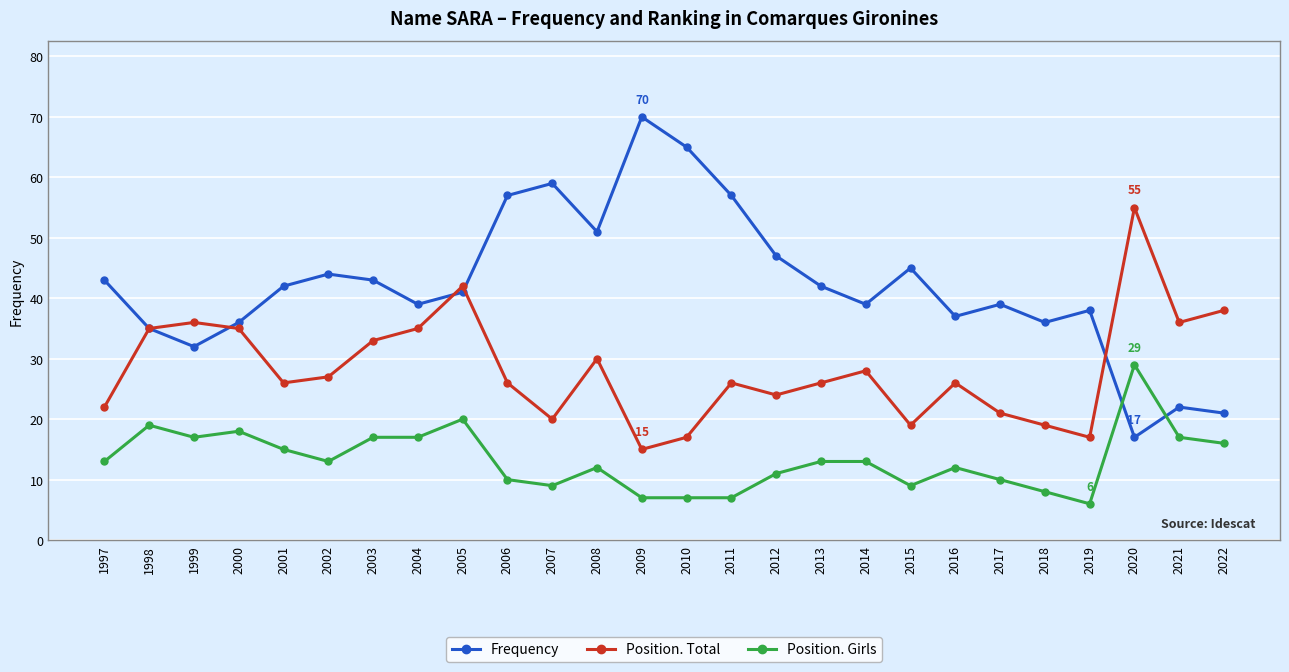

What is the difference between the Position. Total values at 2008 and 2020?

25